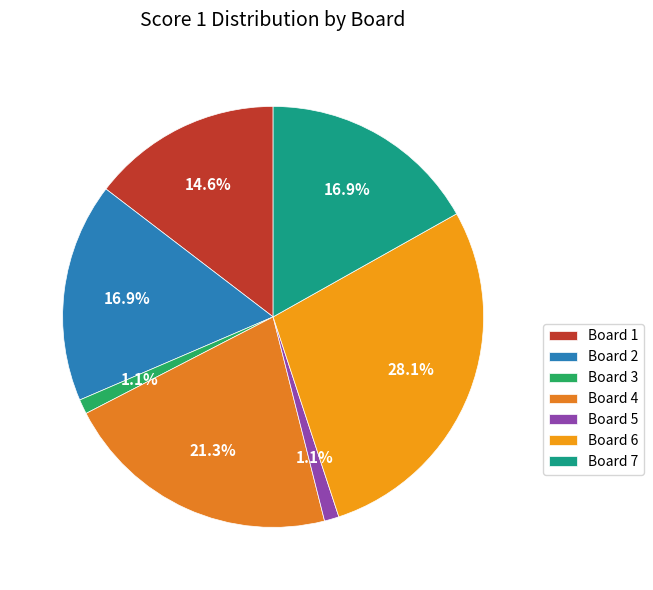

Which slice is the largest?

Board 6